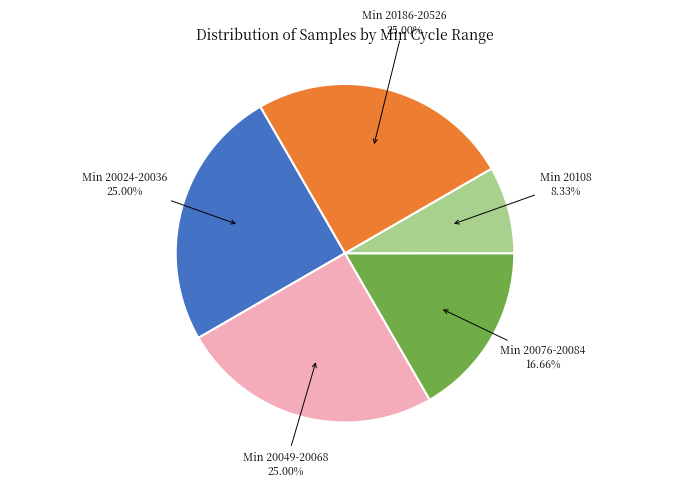

Is there a majority slice in this chart?

No